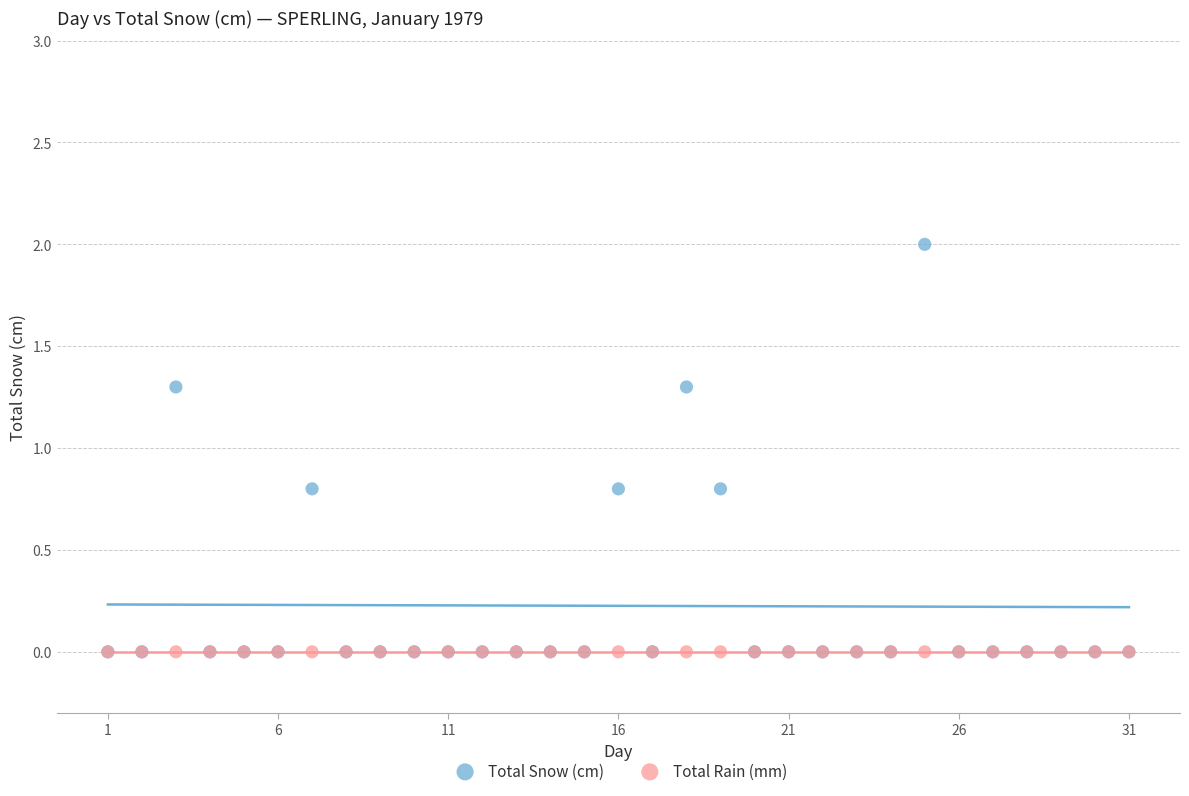

What are all the series names shown in the legend?

Total Snow (cm), Total Rain (mm)